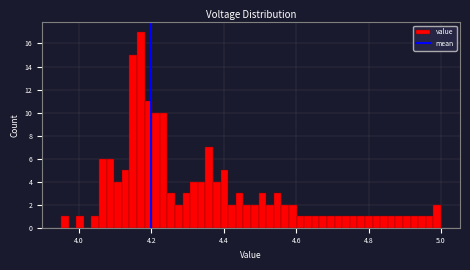

Around what value on the x-axis is the tallest bar? Give the approximate position of its centre, as read against the axis.

4.18